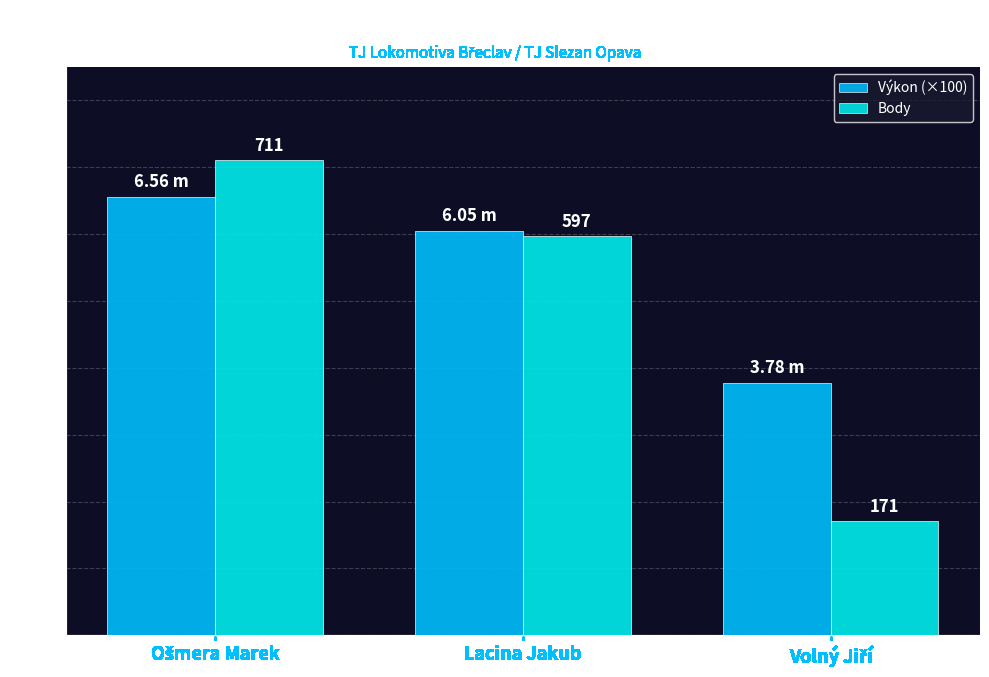

Are the bars grouped side by side (vs. stacked)?

Yes